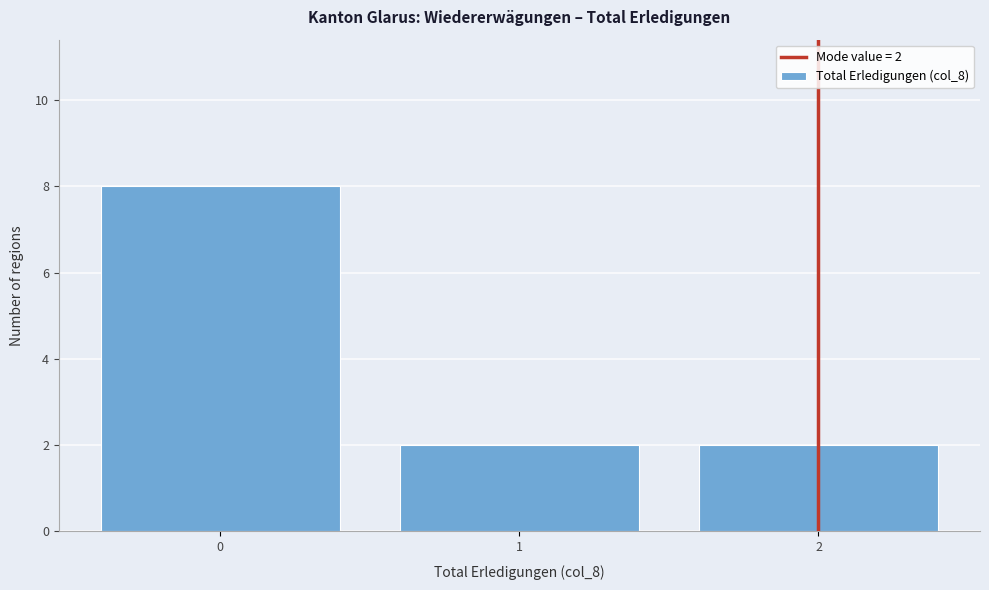

Over which range of the x-axis is the bar tallest?

-0.5 to 0.5